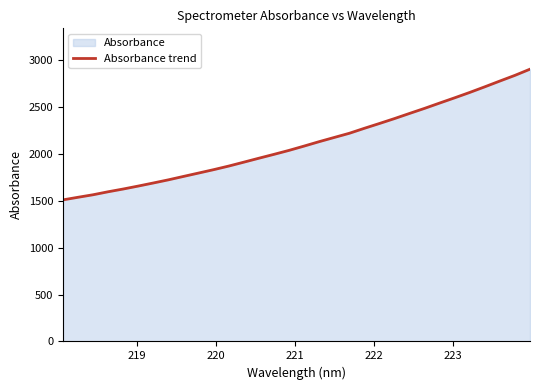

What is the minimum value shown in the chart?

1508.3